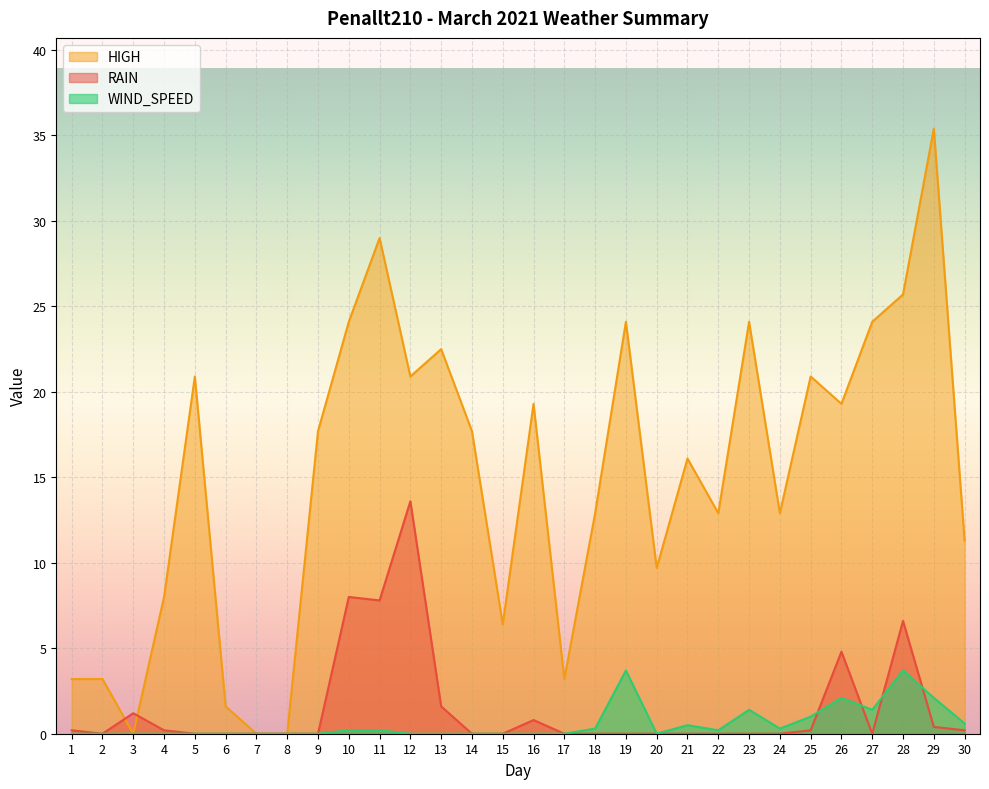

Reading left to right, transcribe all the data shown in this chart.

RAIN: 1=0.2	2=0.0	3=1.2	4=0.2	5=0.0	6=0.0	7=0.0	8=0.0	9=0.0	10=8.0	11=7.8	12=13.6	13=1.6	14=0.0	15=0.0	16=0.8	17=0.0	18=0.0	19=0.0	20=0.0	21=0.0	22=0.0	23=0.0	24=0.0	25=0.2	26=4.8	27=0.0	28=6.6	29=0.4	30=0.2
HIGH: 1=3.2	2=3.2	3=0.0	4=8.0	5=20.9	6=1.6	7=0.0	8=0.0	9=17.7	10=24.1	11=29.0	12=20.9	13=22.5	14=17.7	15=6.4	16=19.3	17=3.2	18=12.9	19=24.1	20=9.7	21=16.1	22=12.9	23=24.1	24=12.9	25=20.9	26=19.3	27=24.1	28=25.7	29=35.4	30=11.3
WIND_SPEED: 1=0.0	2=0.0	3=0.0	4=0.0	5=0.0	6=0.0	7=0.0	8=0.0	9=0.0	10=0.2	11=0.2	12=0.0	13=0.0	14=0.0	15=0.0	16=0.0	17=0.0	18=0.3	19=3.7	20=0.0	21=0.5	22=0.2	23=1.4	24=0.3	25=1.0	26=2.1	27=1.4	28=3.7	29=2.1	30=0.6